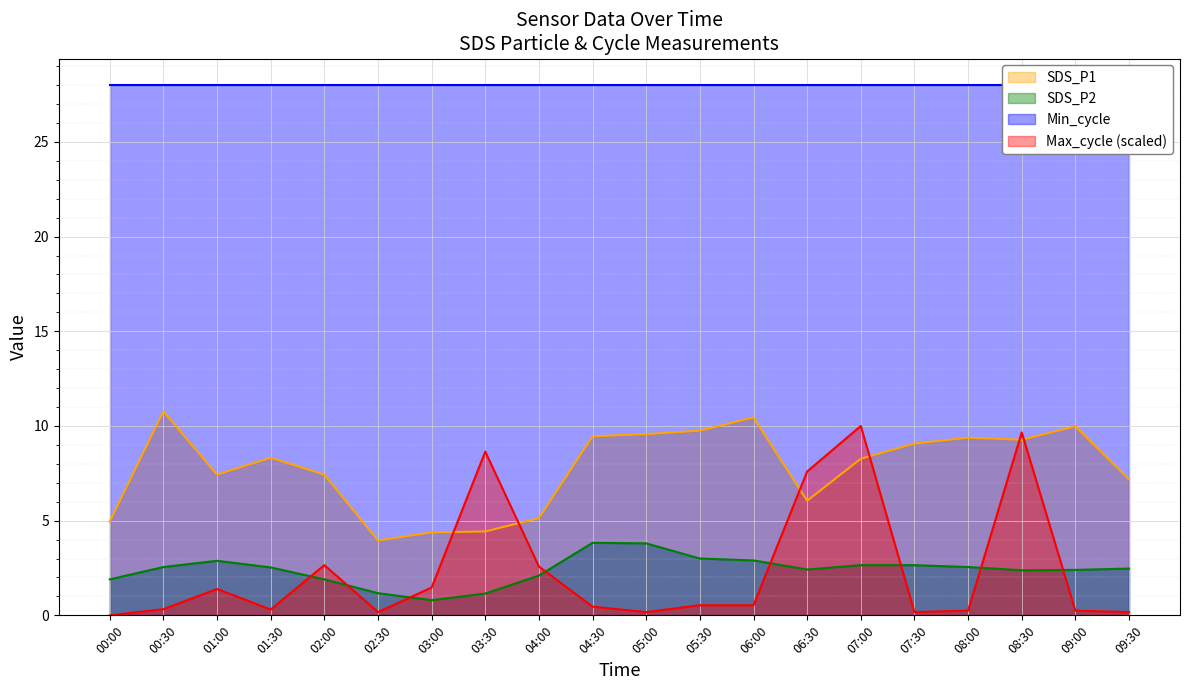

What is the maximum value for SDS_P1?

10.8